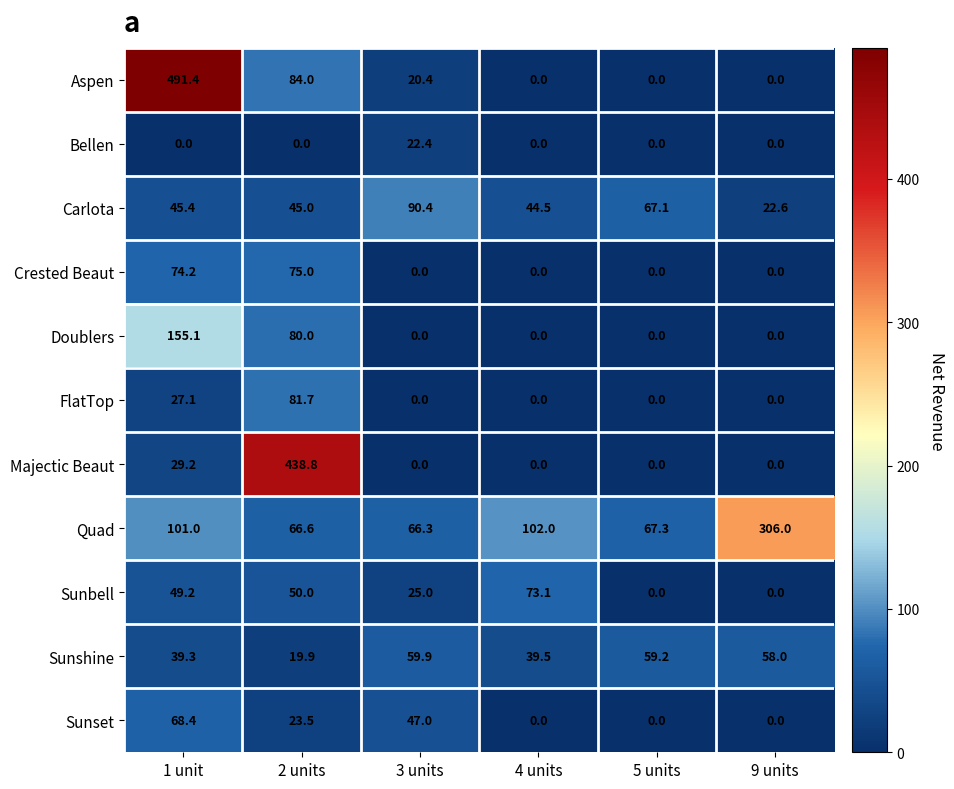

What is the difference between the highest and lowest values at 5 units?

67.3